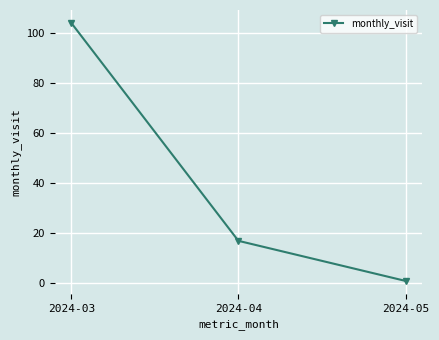

Is this an area chart (filled region under the line)?

No